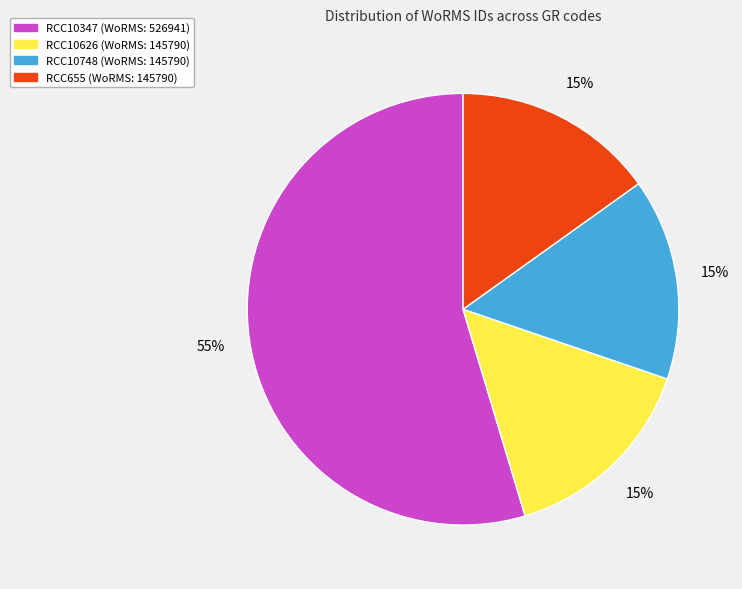

Count the number of slices in the pie.

4